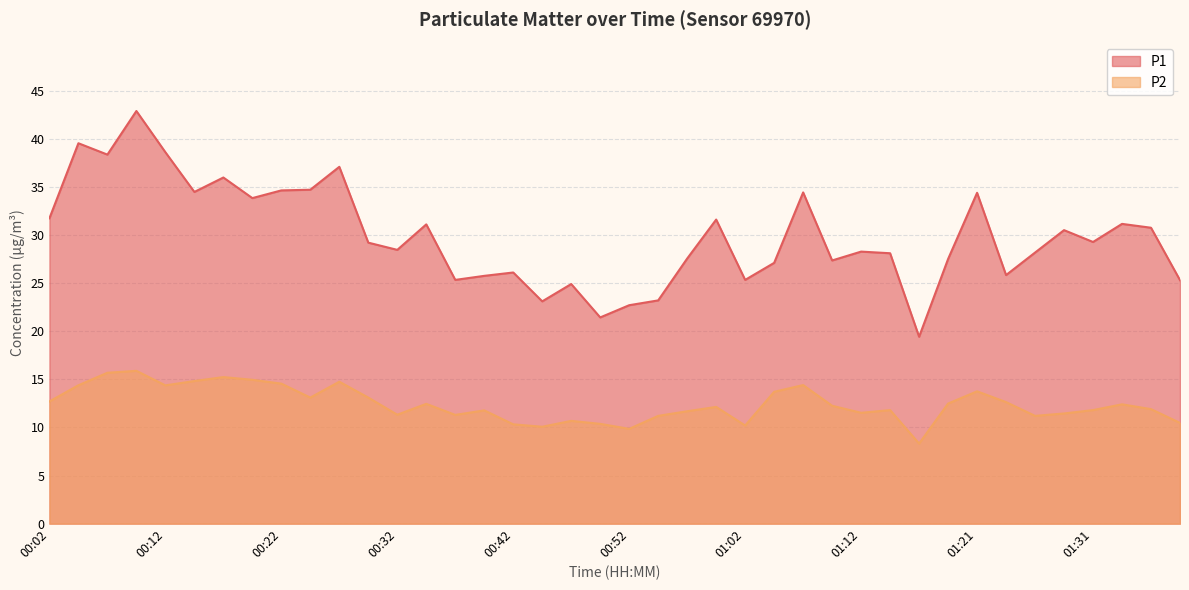

True or false: P1 and P2 intersect in this chart.

False